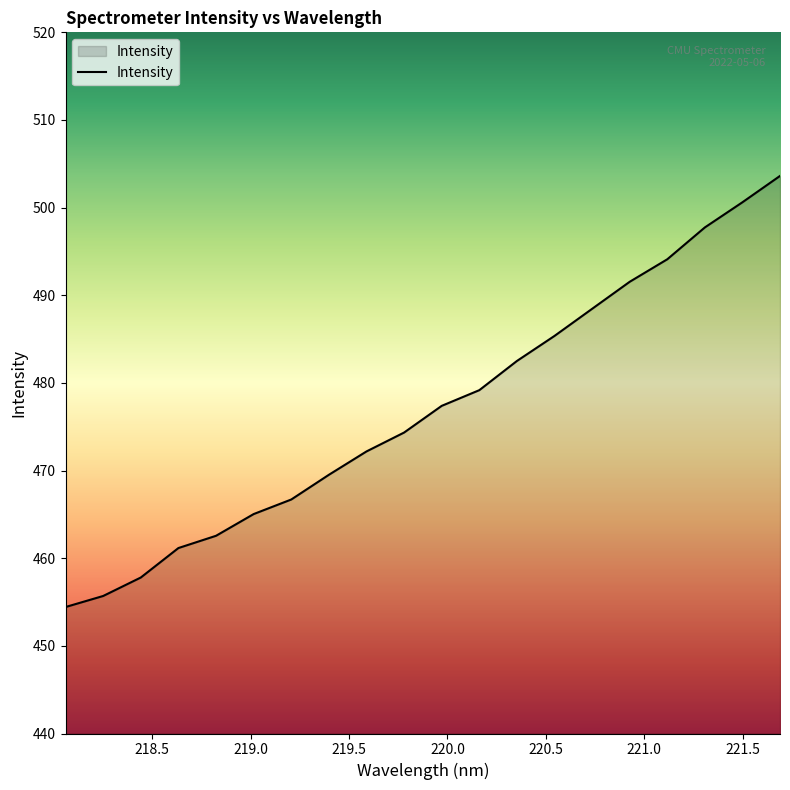

What is the difference between the second highest and second lowest values?

44.9